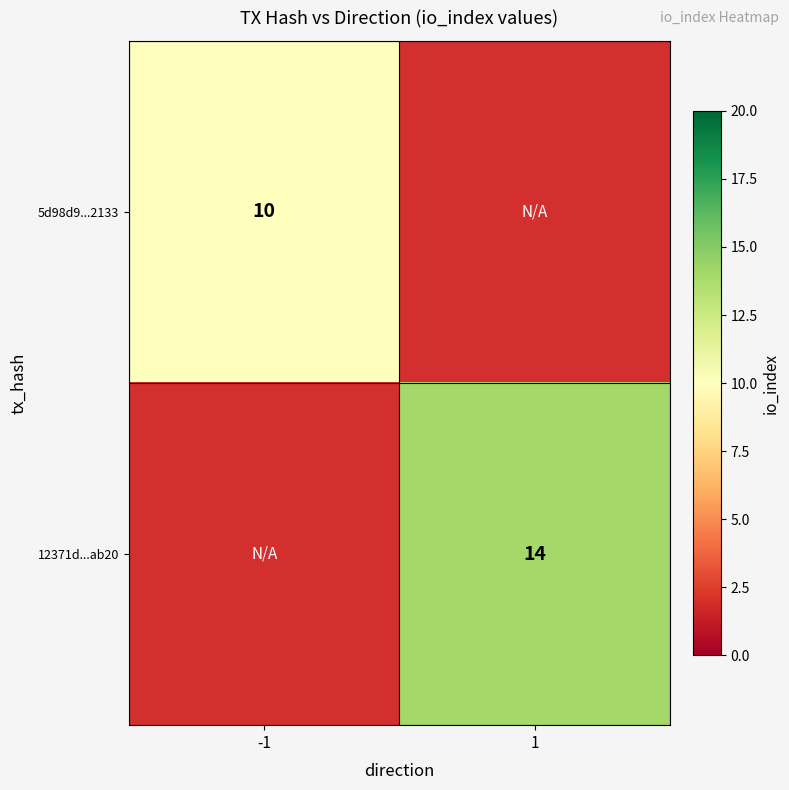

True or false: 5d98d9...2133 has a value of 10 at -1.

True